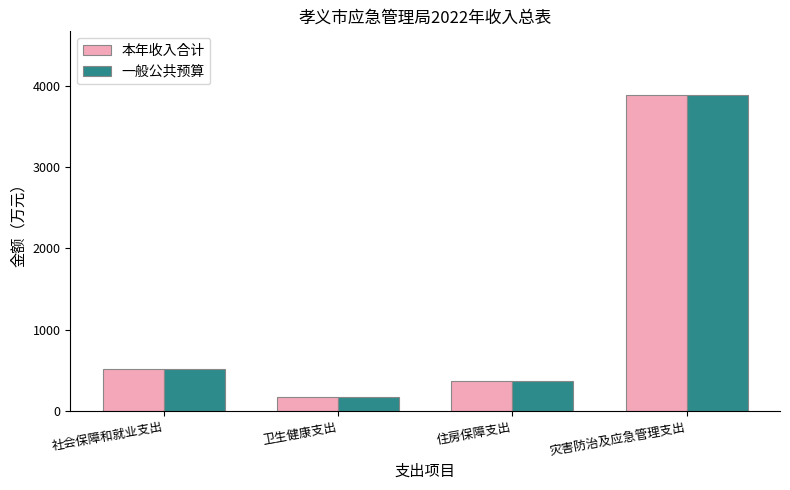

What is the average value of the 本年收入合计 series?

1237.8